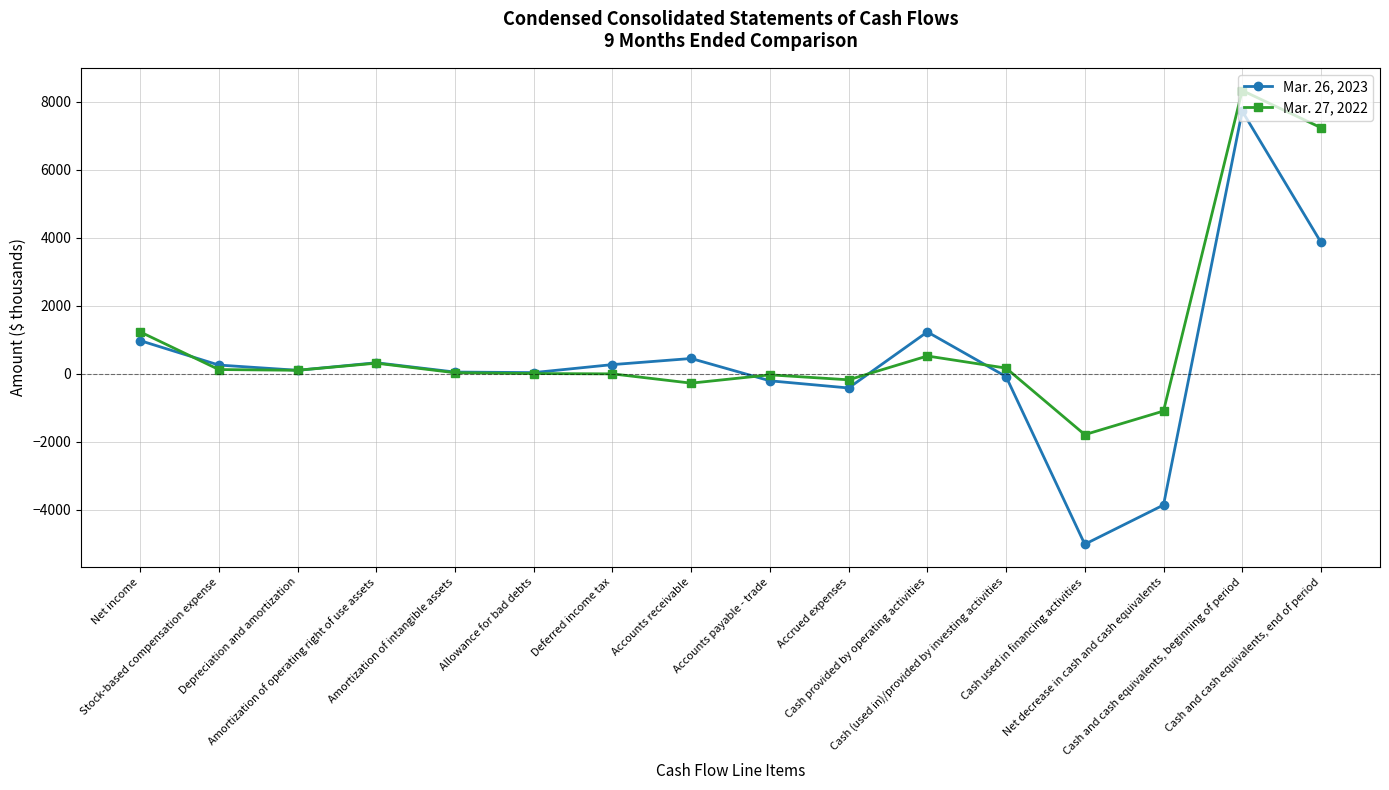

At which label does Mar. 27, 2022 first exceed 105?

Net income